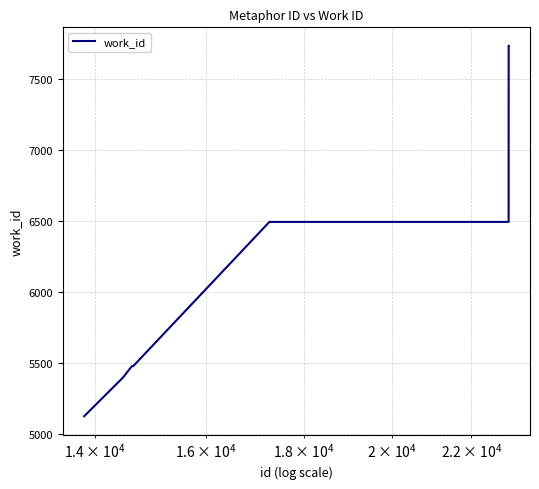

What is the smallest value displayed?

5122